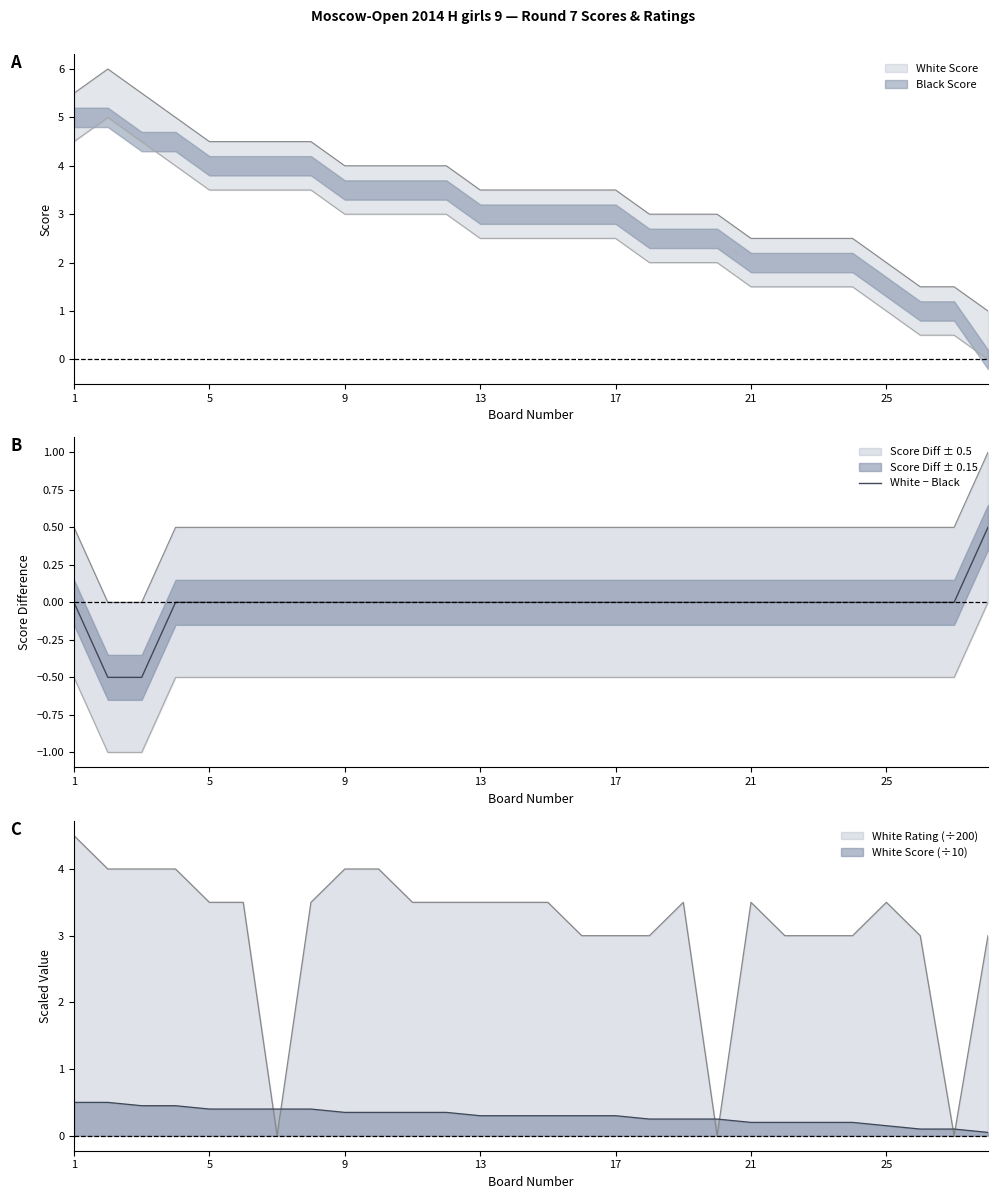

At which label does the data first exceed 0?

27